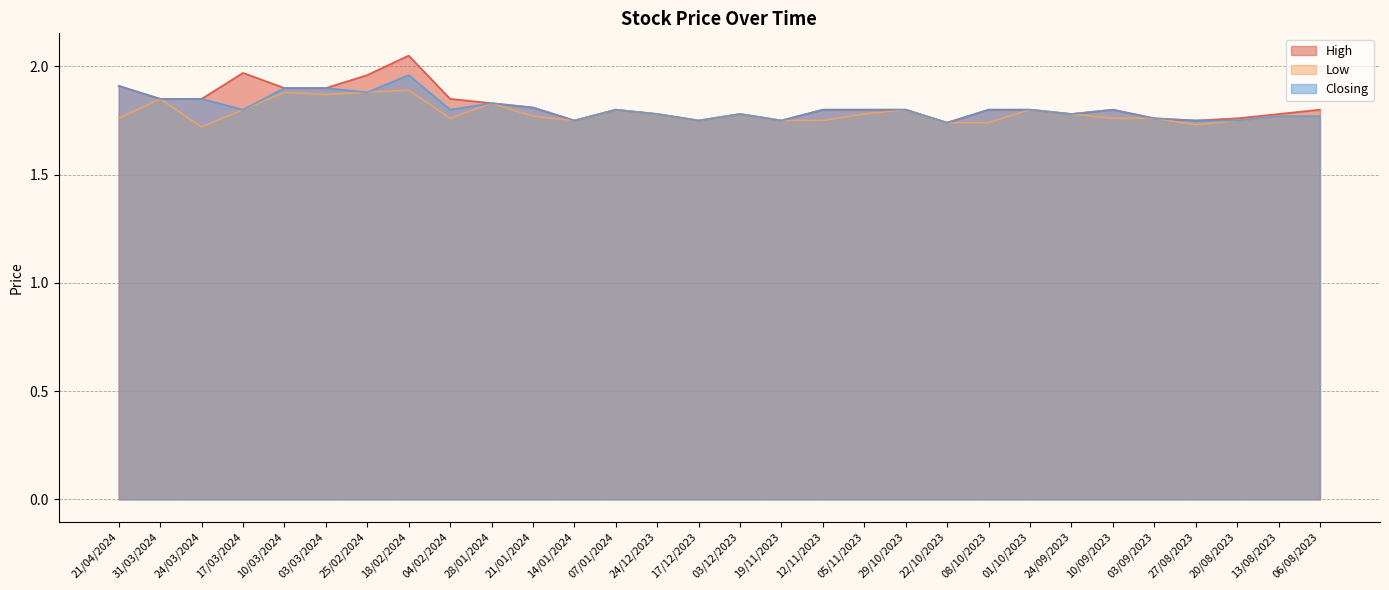

What is the sum of the Low values at 10/03/2024 and 05/11/2023?

3.7